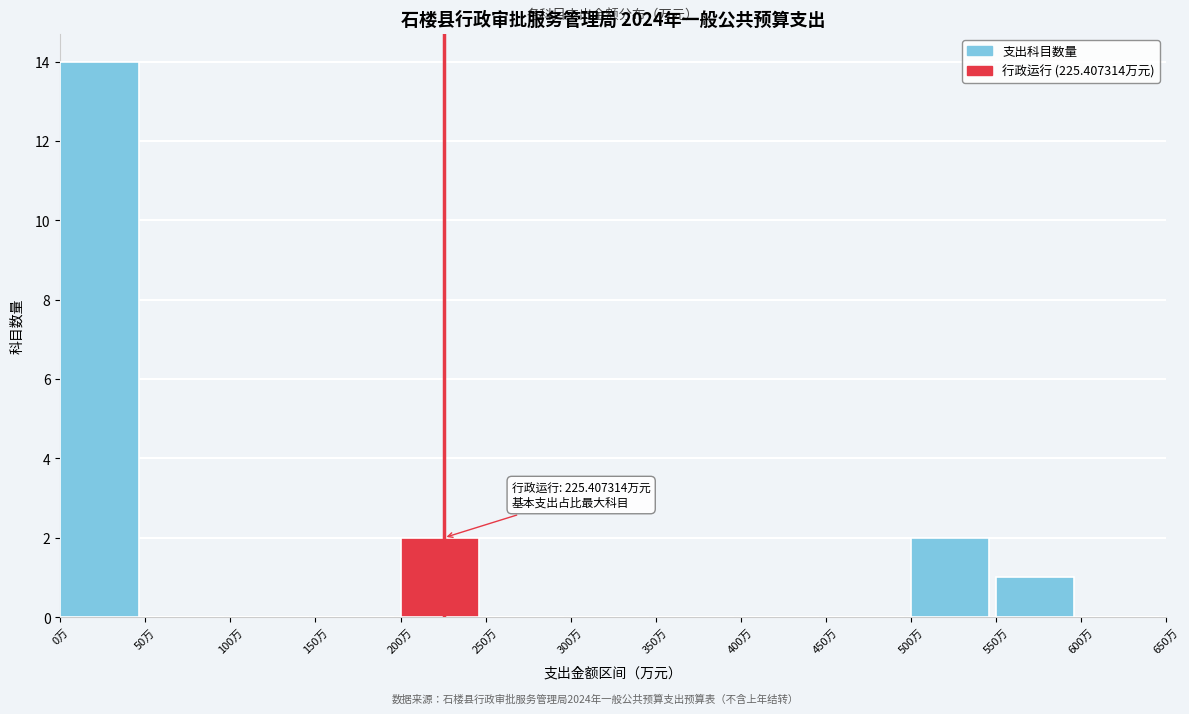

Which range on the x-axis has the tallest bar?

0 to 50